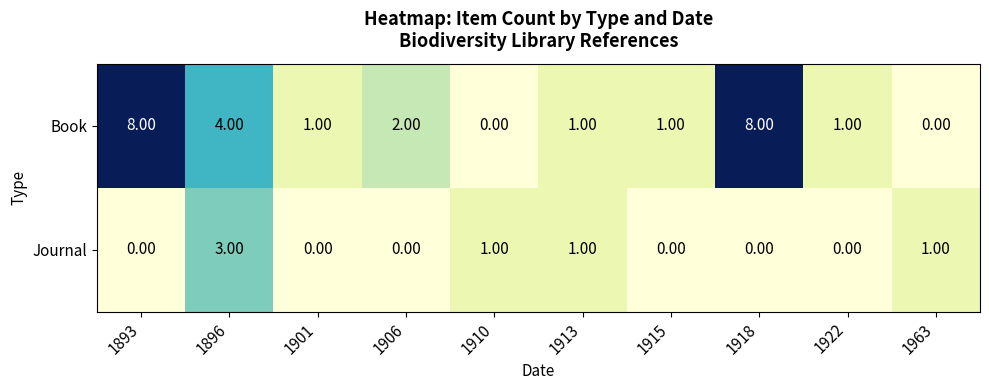

Which series changed the most between 1906 and 1918?

Book